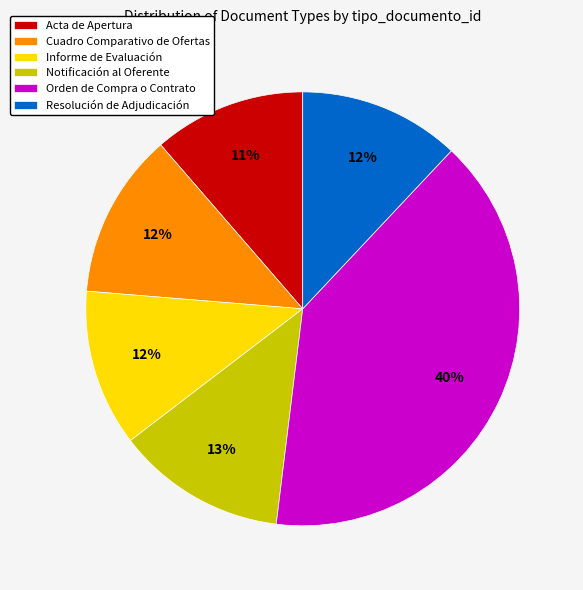

Is Orden de Compra o Contrato the majority of the pie?

No